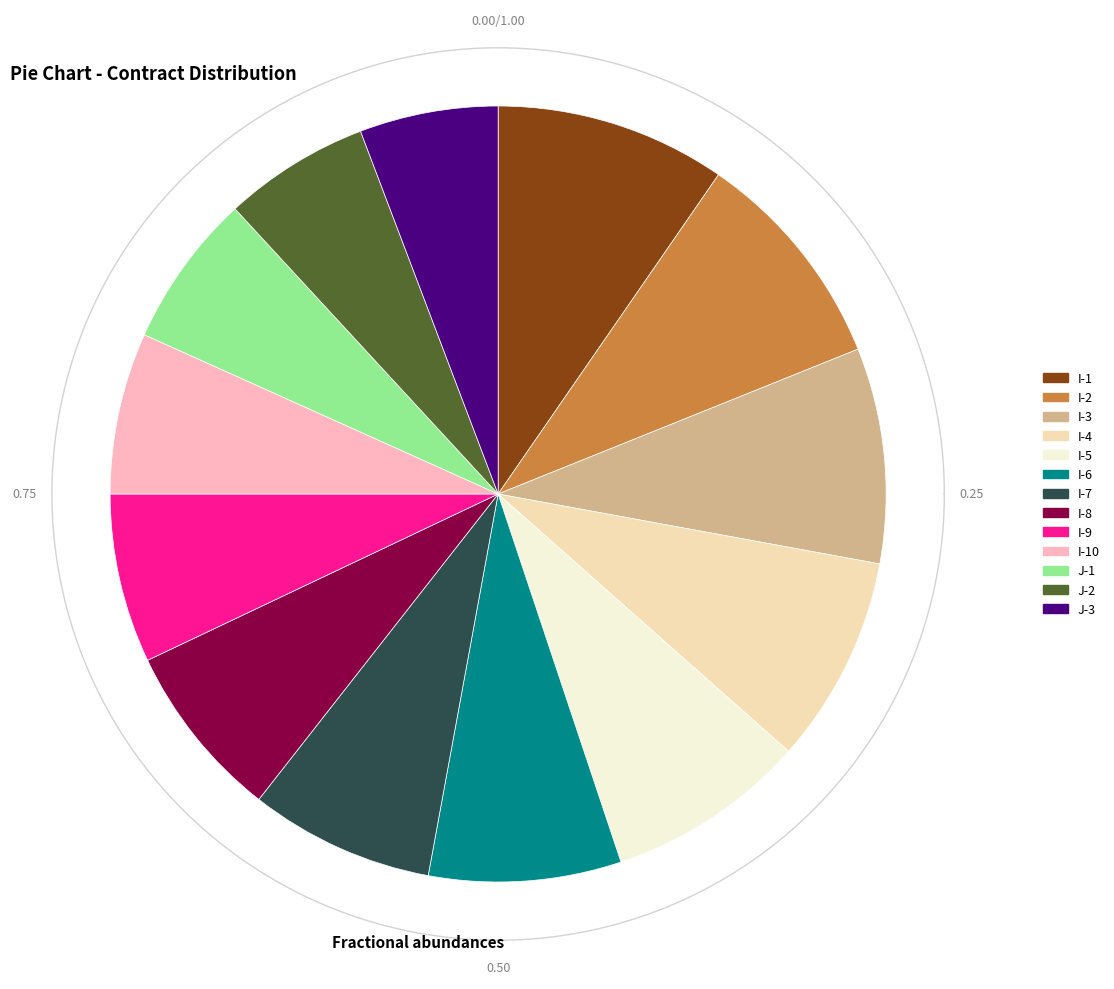

Which has a higher value, I-8 or I-3?

I-3